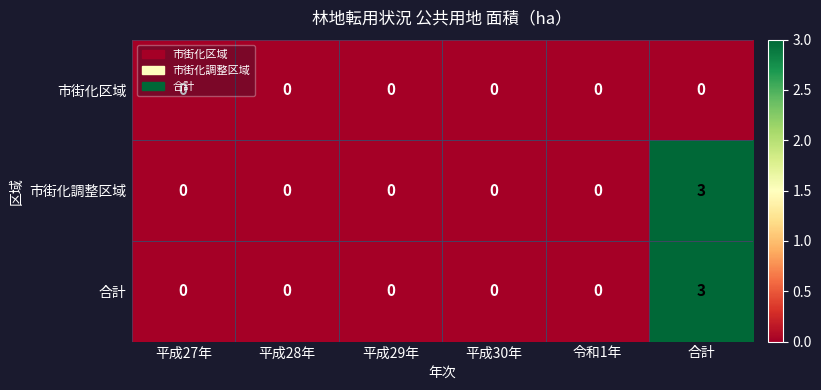

At which category does the chart reach its peak across all series?

合計